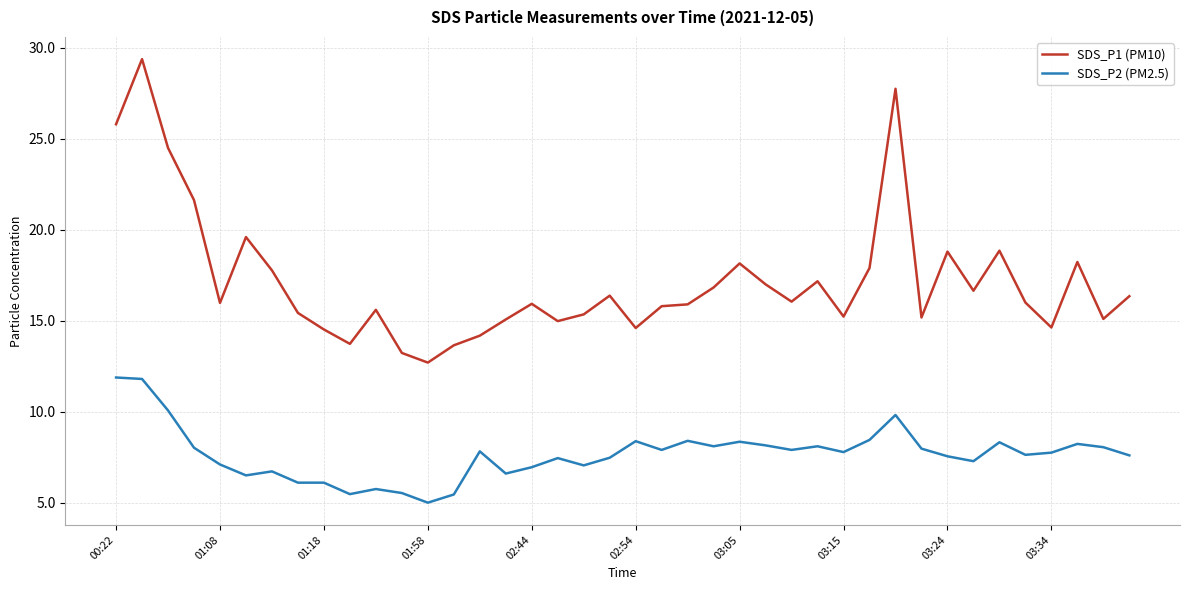

True or false: SDS_P1 (PM10) and SDS_P2 (PM2.5) intersect in this chart.

False